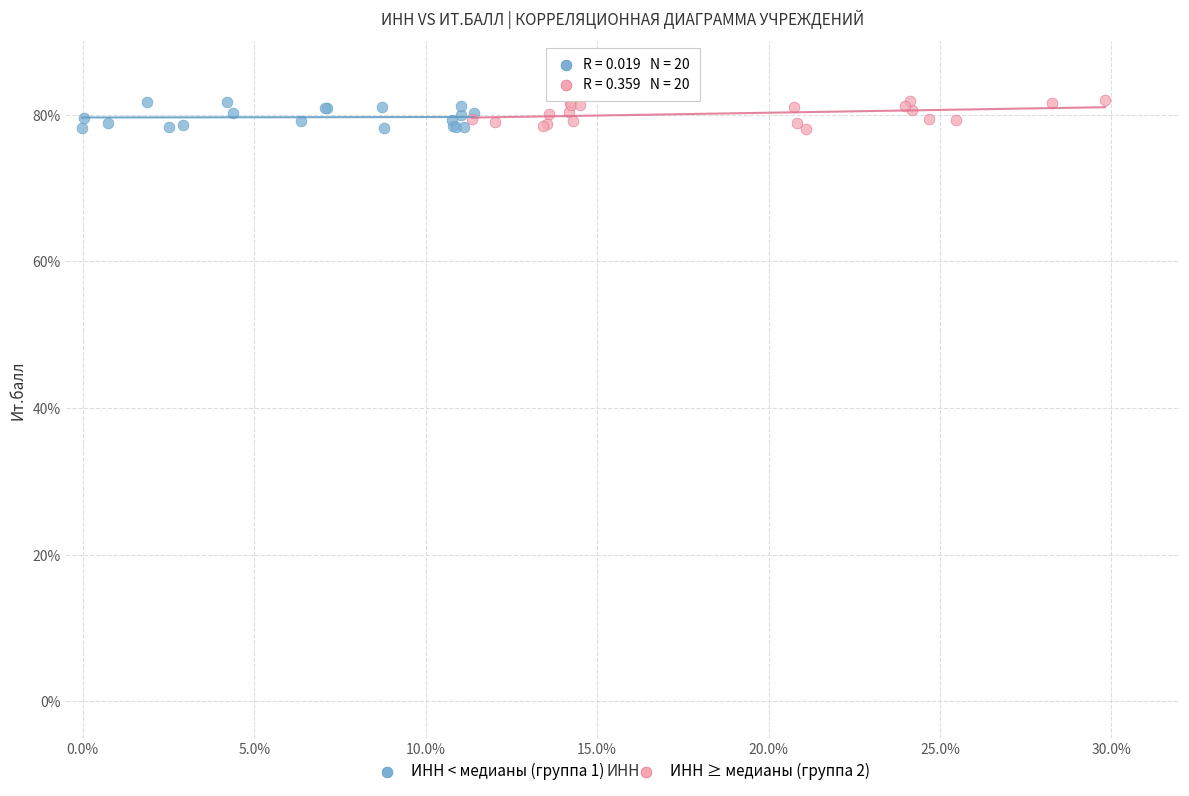

What are all the series names shown in the legend?

ИНН < медианы (группа 1), ИНН ≥ медианы (группа 2)